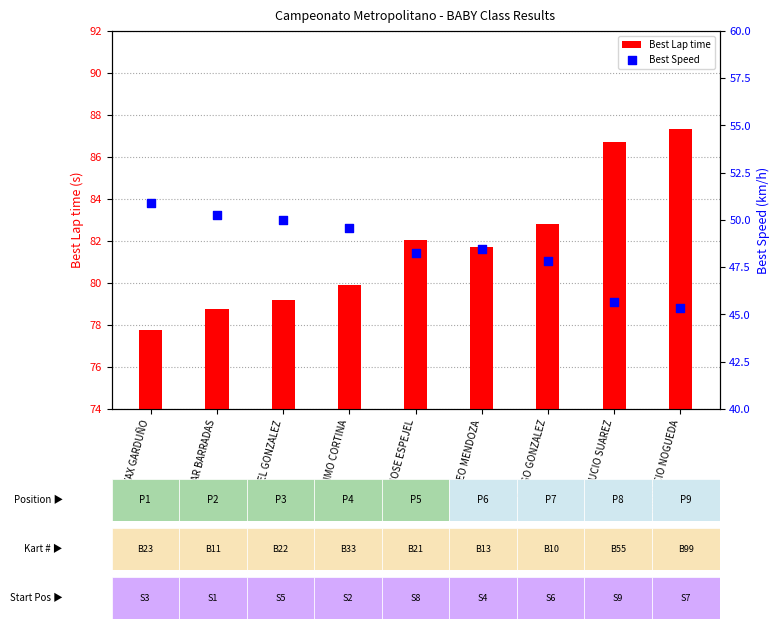

Which series contains the highest Y value?

Best Lap time